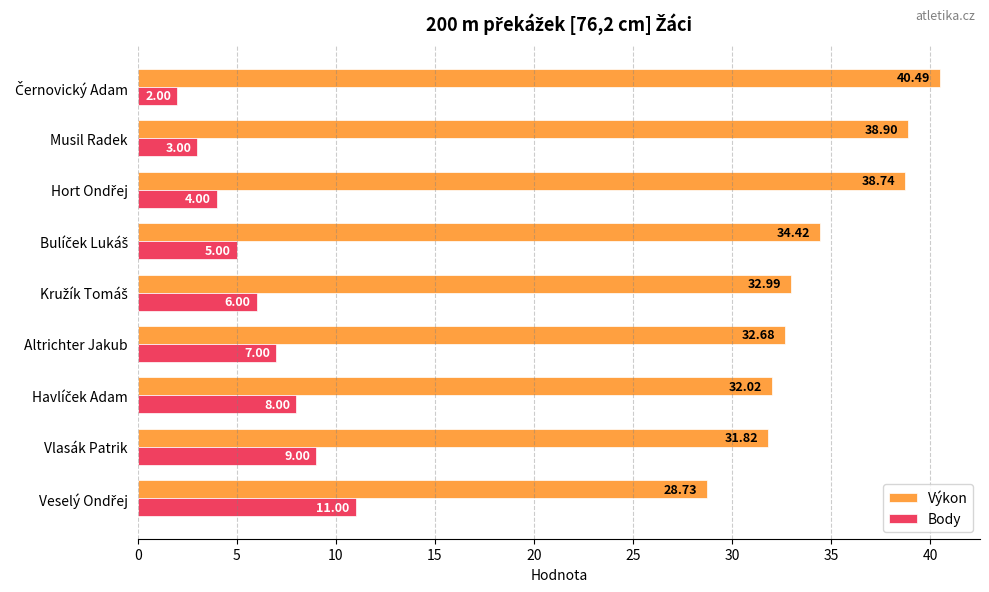

What is the difference between the maximum and minimum values in the Body series?

9.0